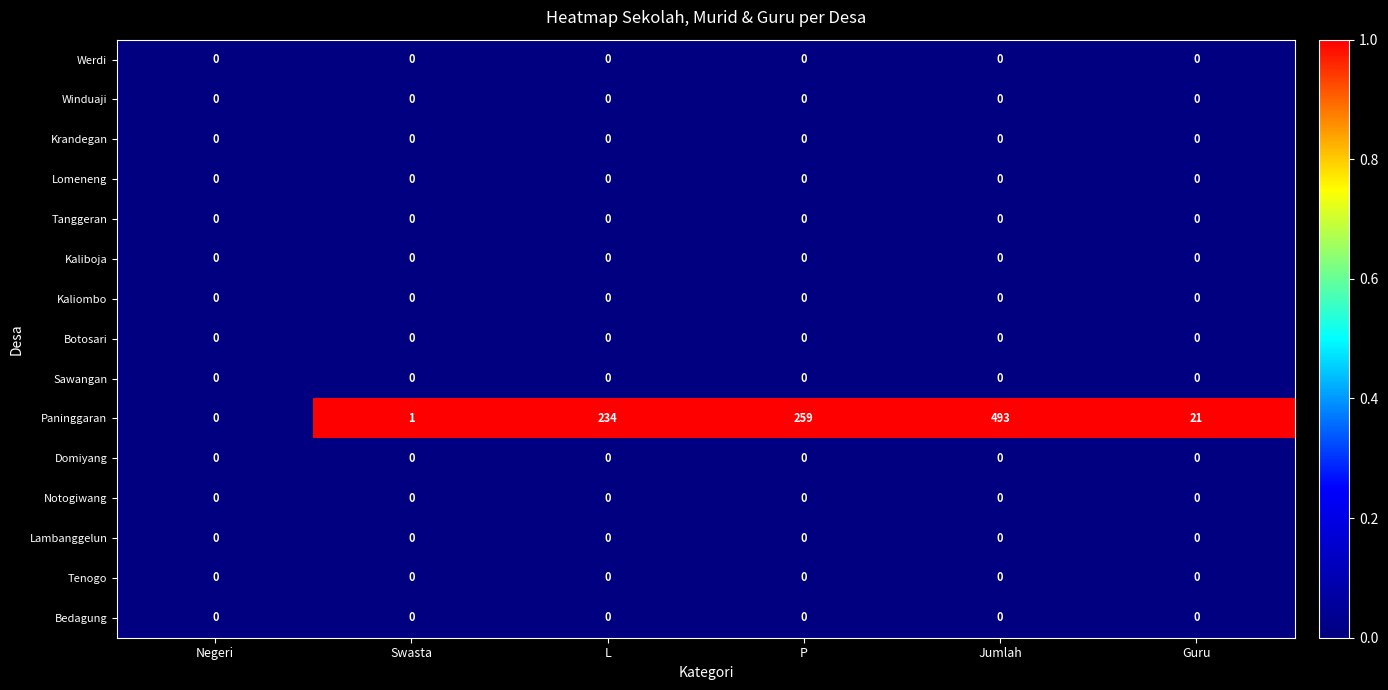

Is the value of Werdi at L greater than the value of Paninggaran at Swasta?

No